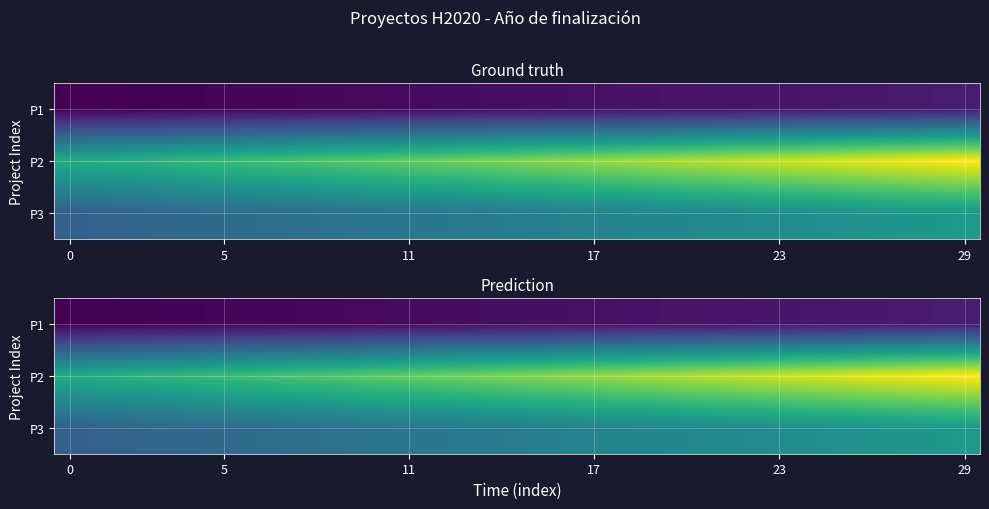

Which series has the largest total across all categories?

P2